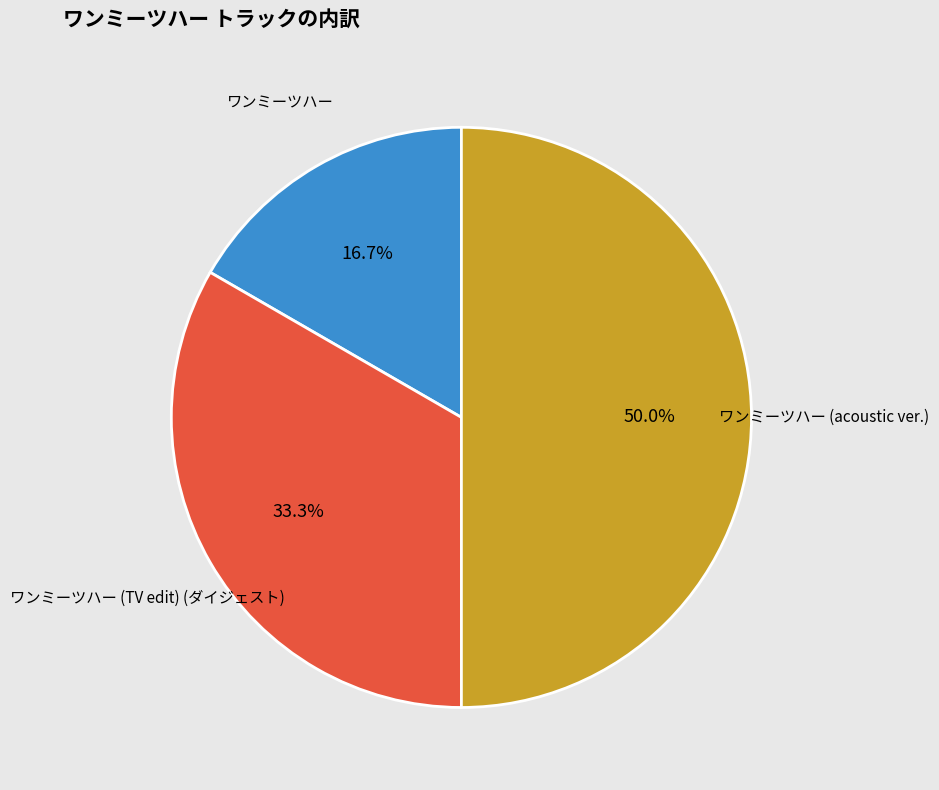

Is it true that ワンミーツハー is 26% of the pie?

False